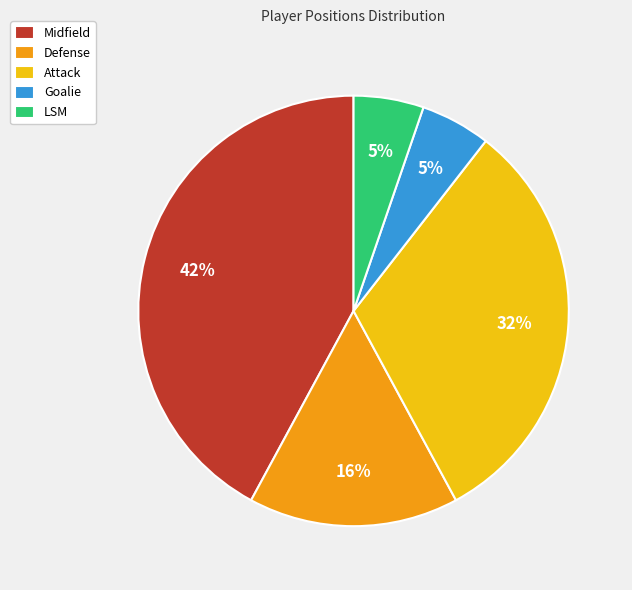

Does Midfield account for over 50% of the chart?

No